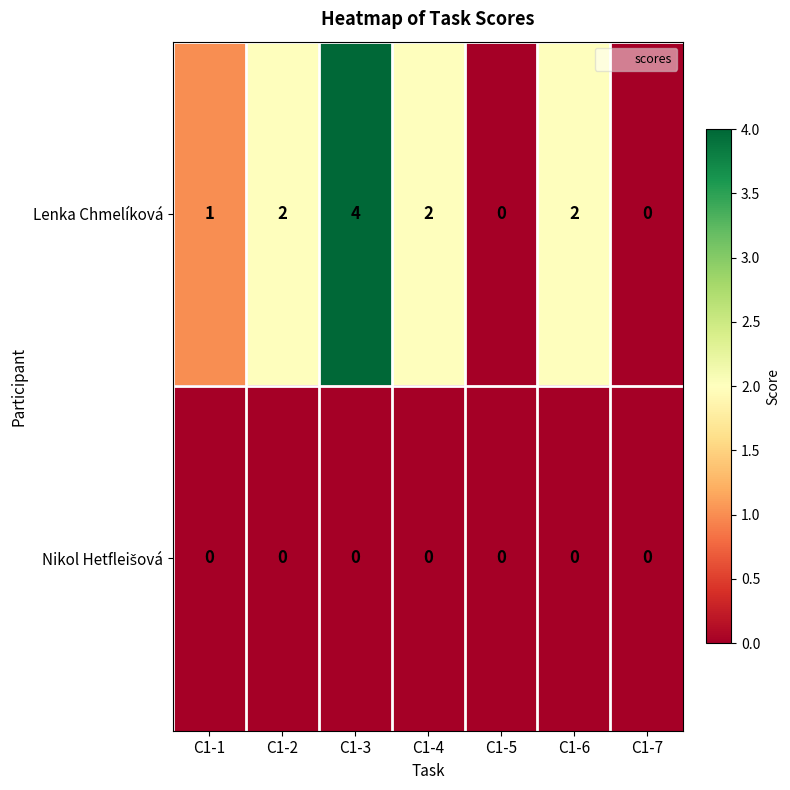

What is the sum of all Lenka Chmelíková values?

11